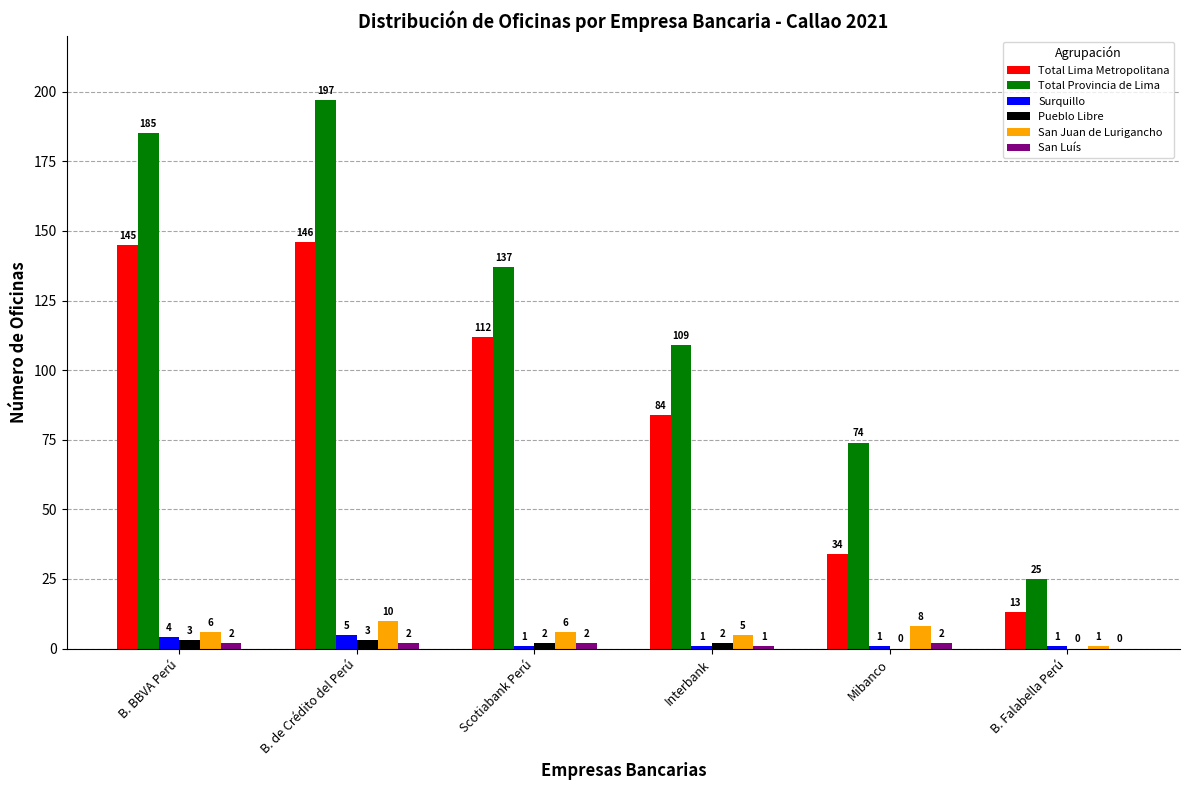

How many series are shown in this chart?

6